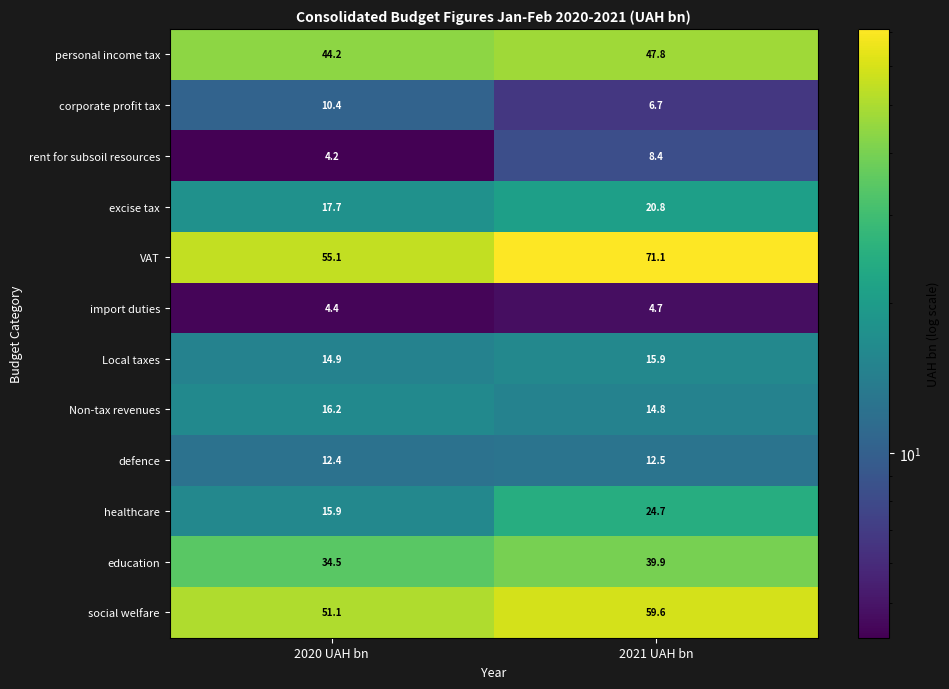

What is the difference between the healthcare values at 2020 UAH bn and 2021 UAH bn?

8.8